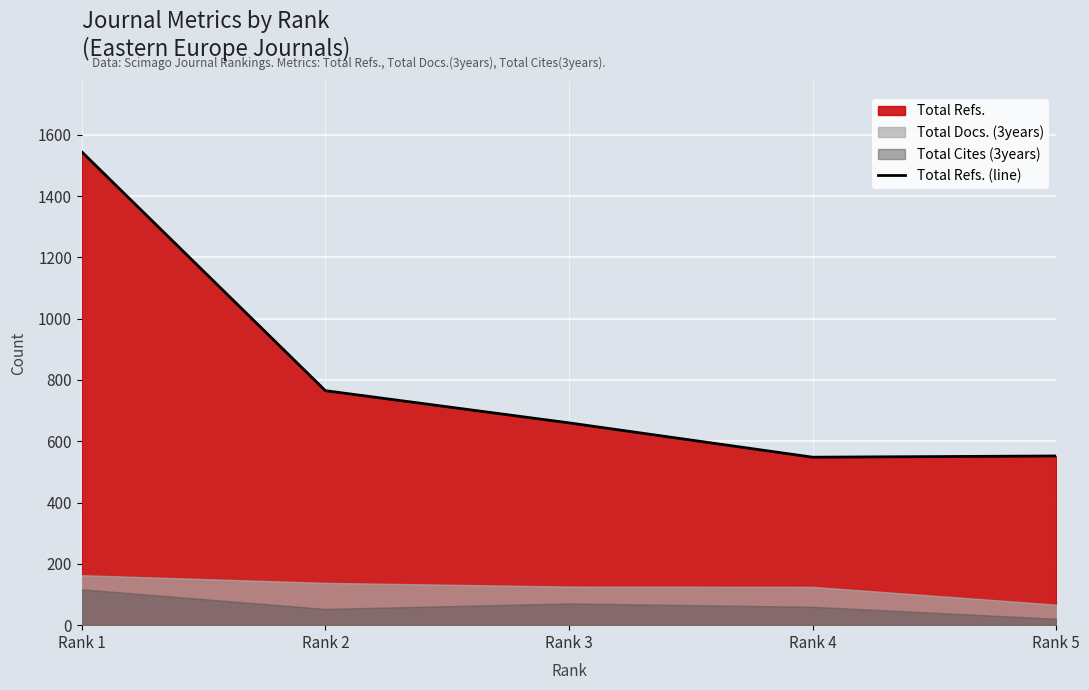

What is the value of the 4th point from the left?

548